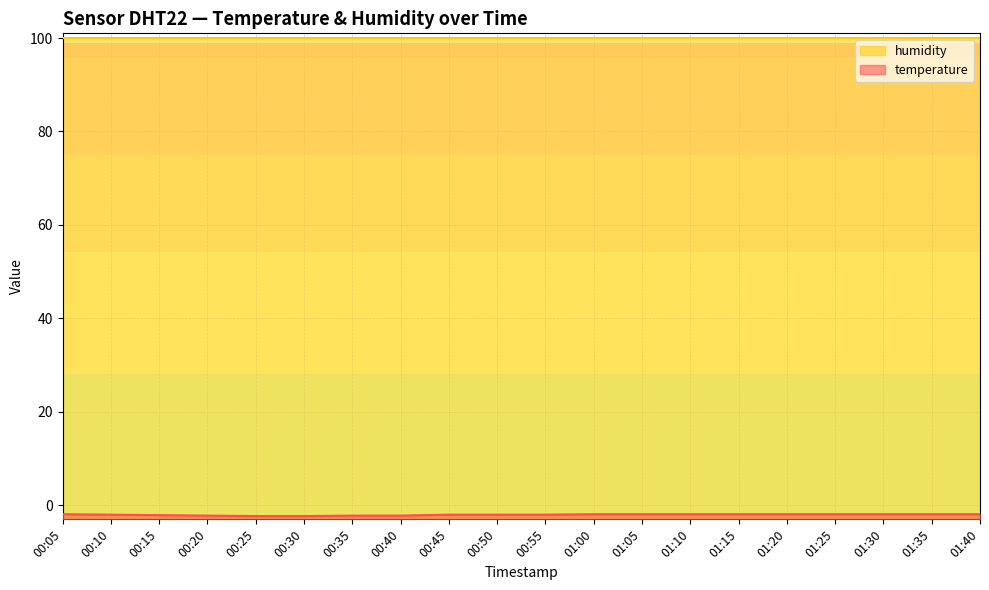

What is the difference between the maximum and minimum values?

0.4